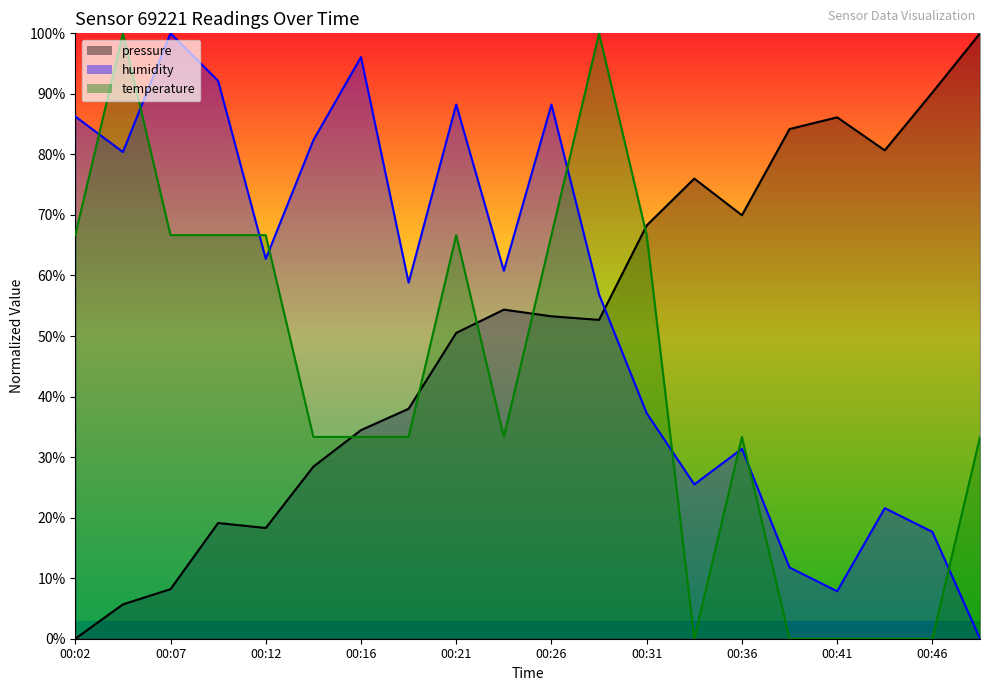

List the series in order of their peak value, highest first.

pressure, temperature, humidity